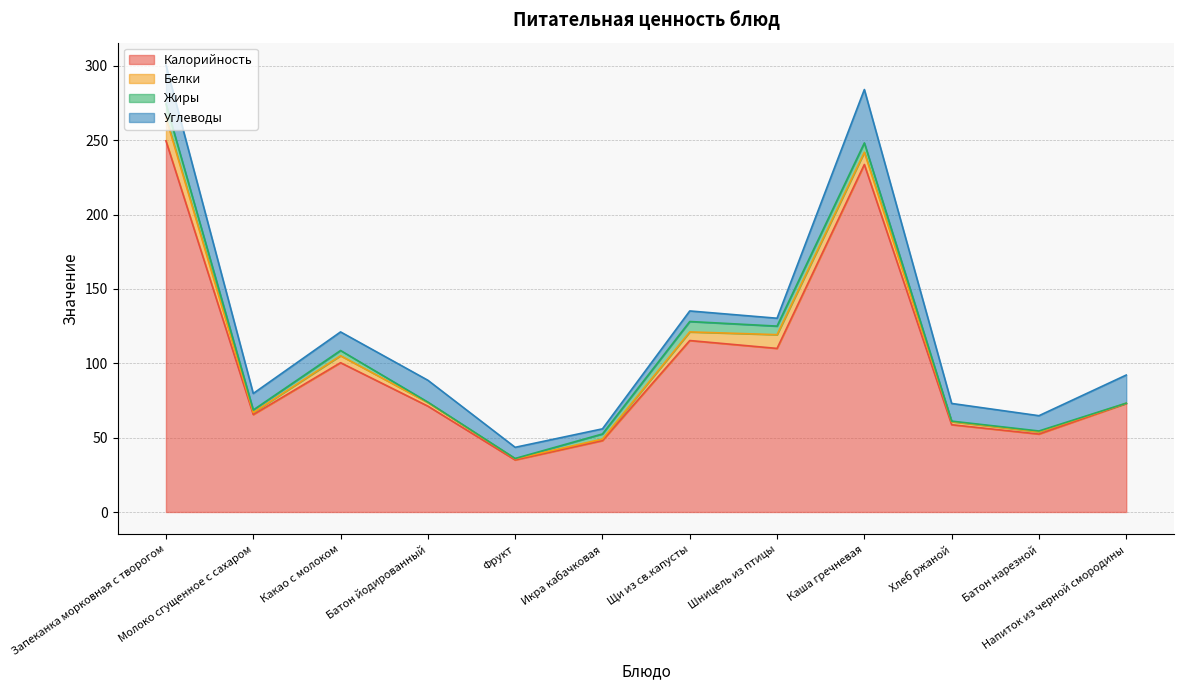

Is the value of Белки at Икра кабачковая greater than the value of Углеводы at Молоко сгущенное с сахаром?

No